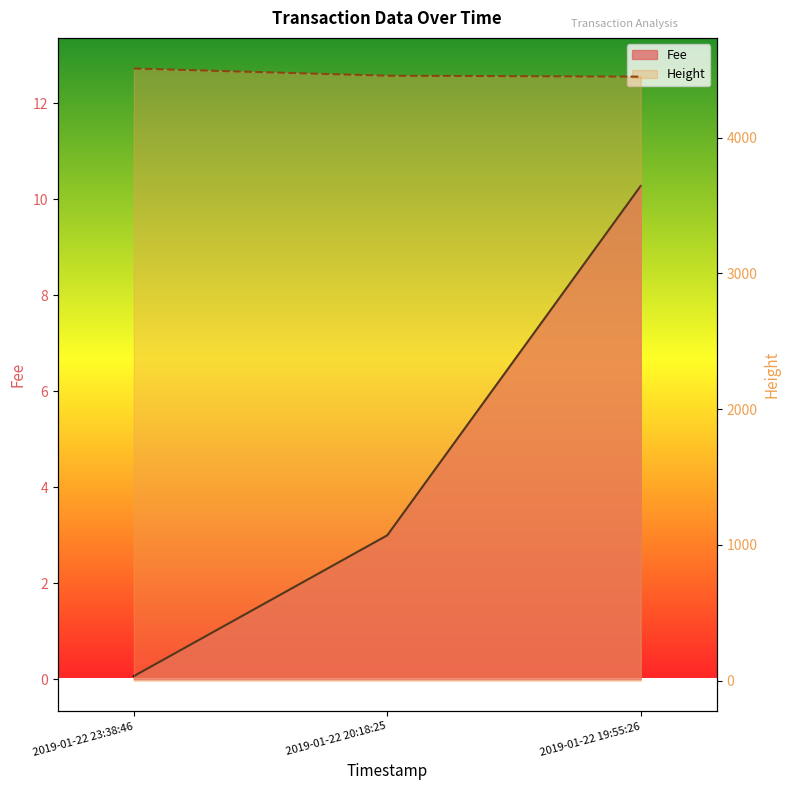

The Height series shows 1158.9 at 2019-01-22 20:18:25. True or false?

False